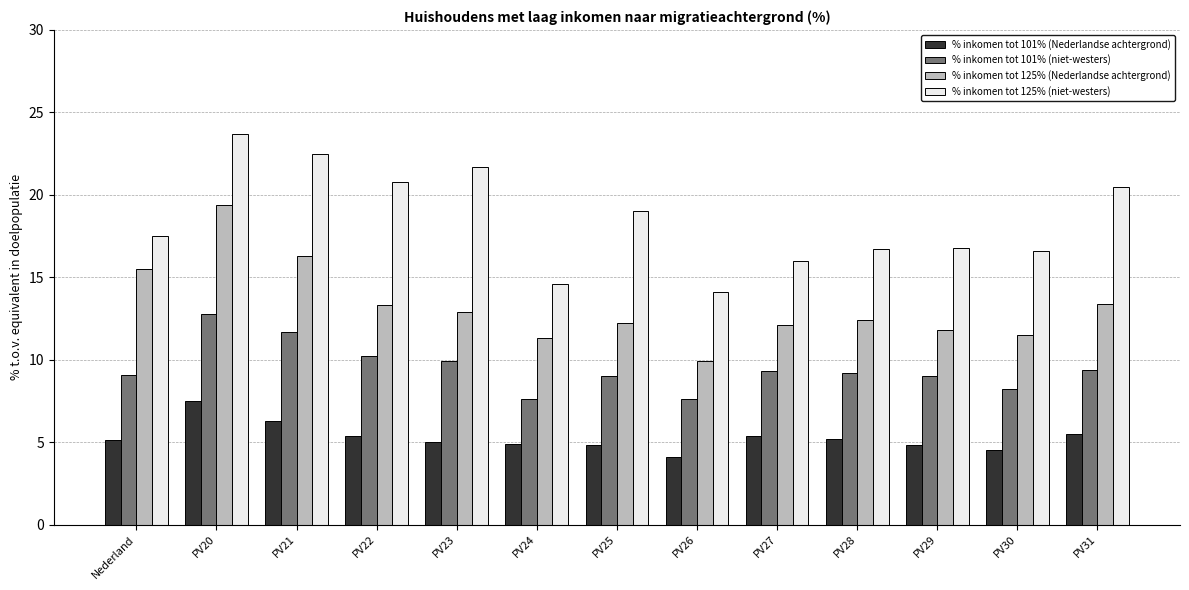

Rank the series by their average value, from highest to lowest.

% inkomen tot 125% (niet-westers), % inkomen tot 125% (Nederlandse achtergrond), % inkomen tot 101% (niet-westers), % inkomen tot 101% (Nederlandse achtergrond)